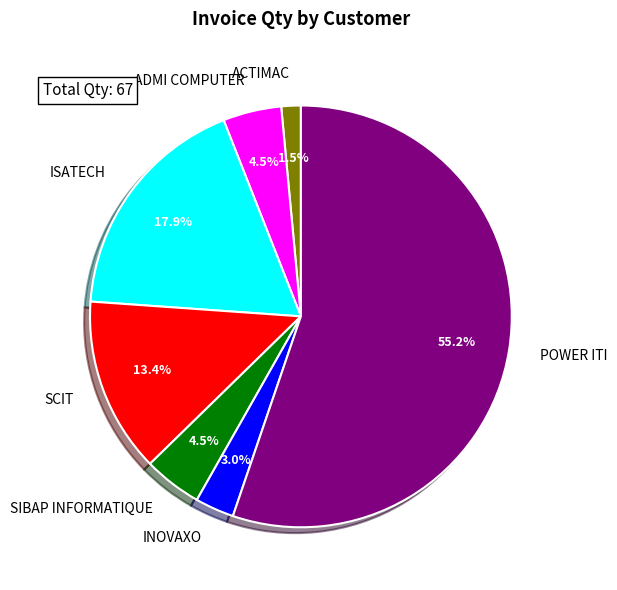

Is it true that POWER ITI is 16% of the pie?

False